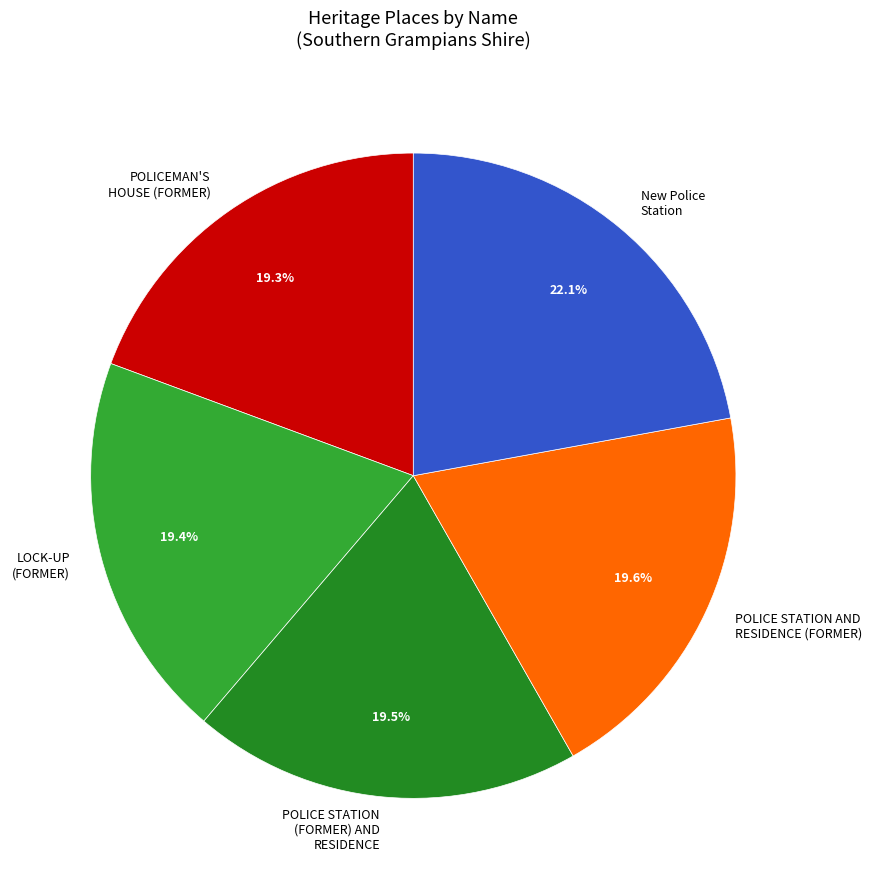

The POLICEMAN'S HOUSE (FORMER) slice represents 19% of the pie. True or false?

True